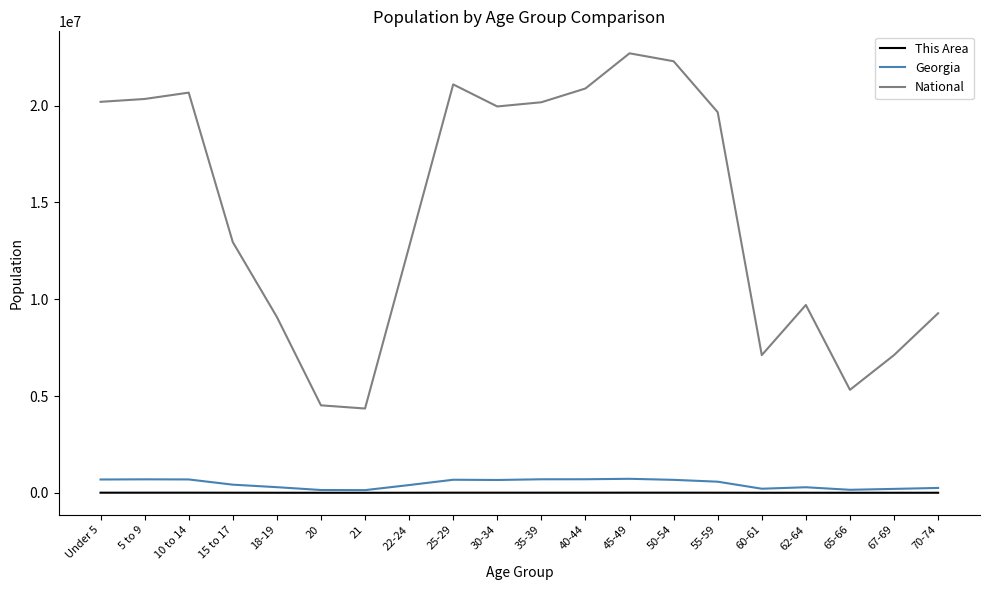

At which label is National closest to 13531442?

15 to 17